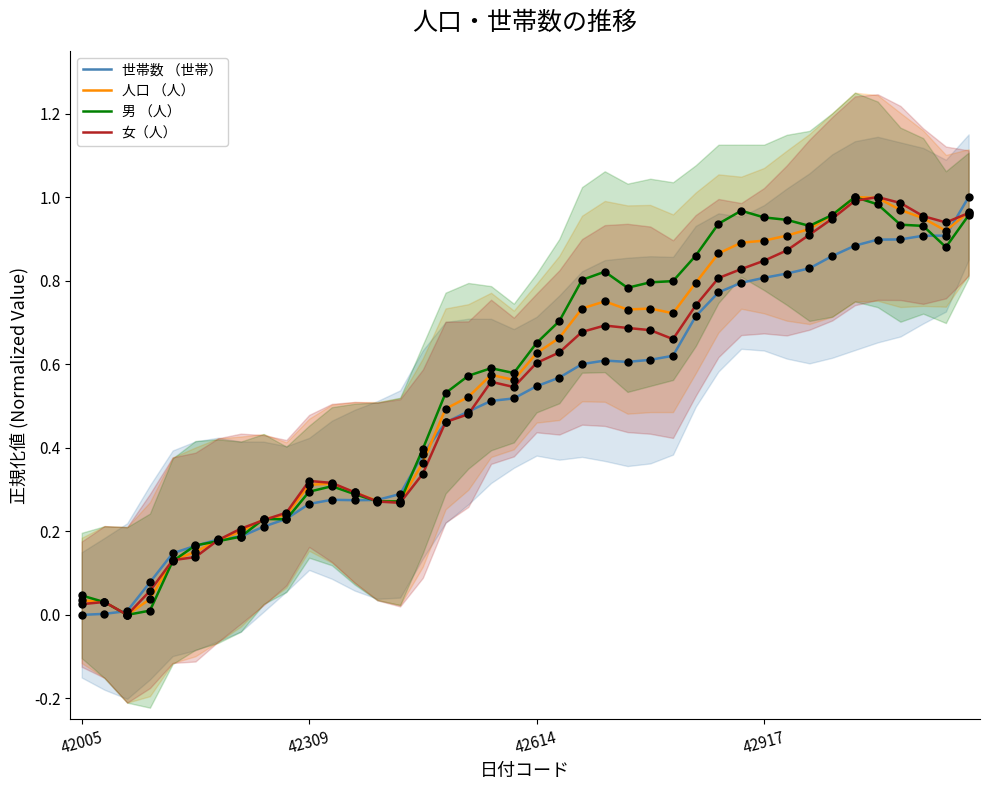

Which series has the largest Y range (max minus min)?

世帯数 （世帯）